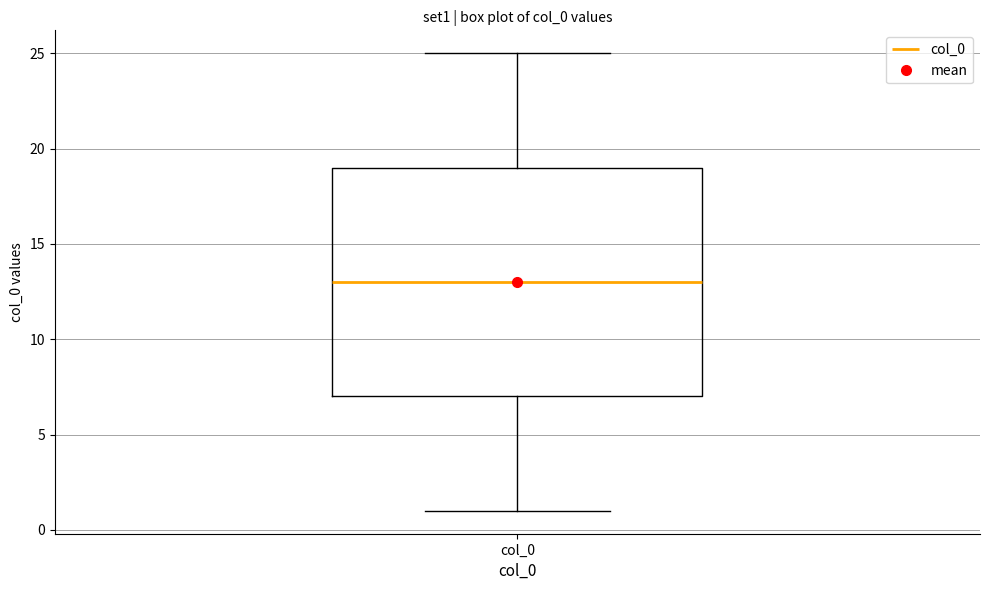

Where does the lower whisker of the box for col_0 end on the y-axis? The values are not printed on the chart, so give them approximately, as read against the axis.

1